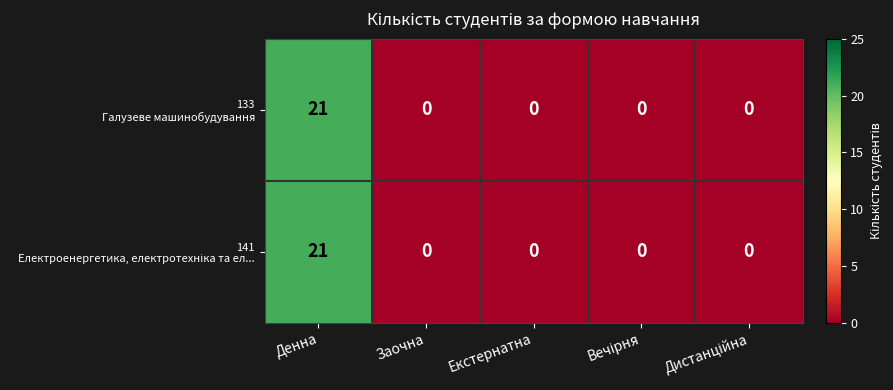

What is the maximum value shown in the chart?

21